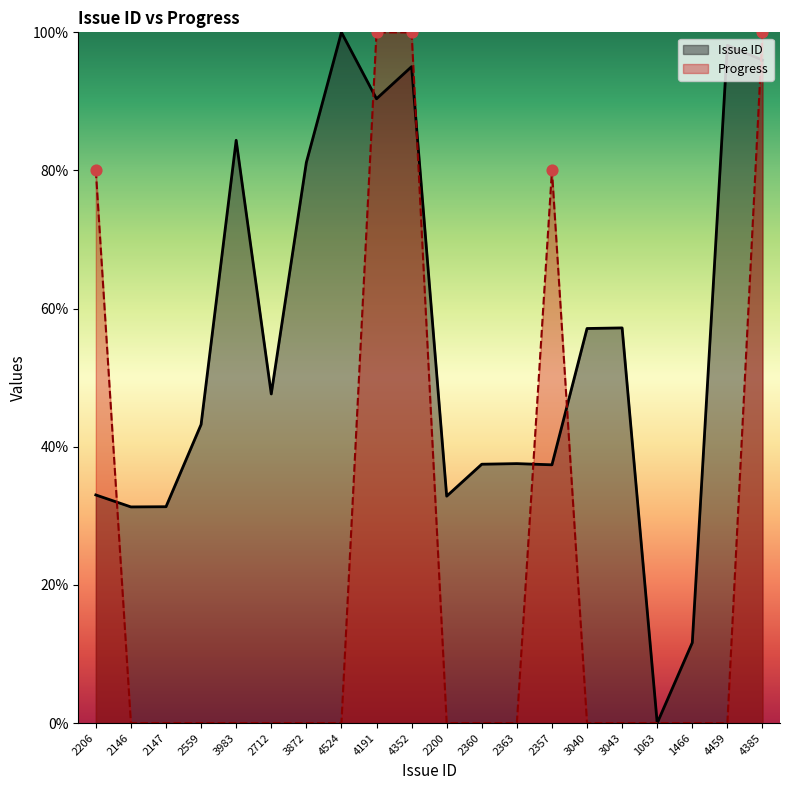

At how many categories does at least one series exceed 33?

15